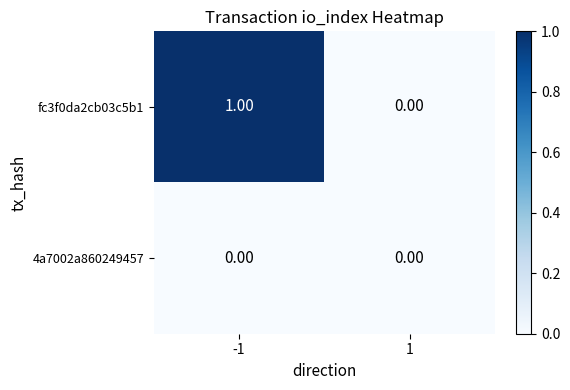

Which series has the largest total across all categories?

fc3f0da2cb03c5b1